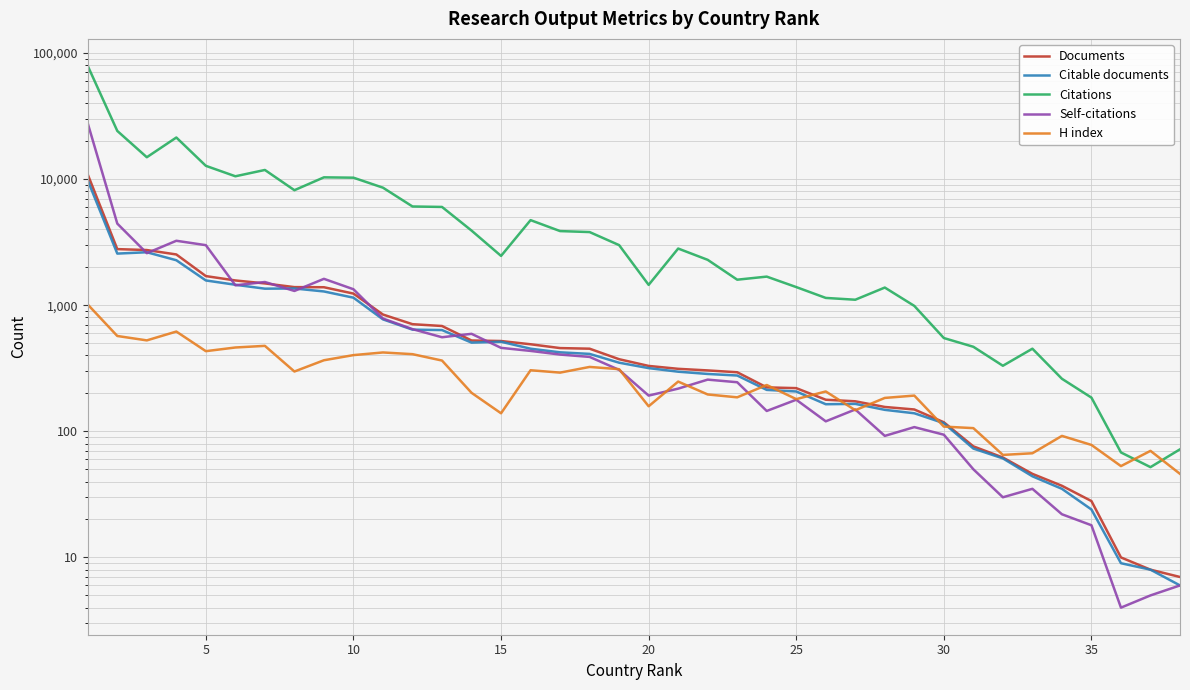

What is the value of the Self-citations point at the 12th from the left?

646